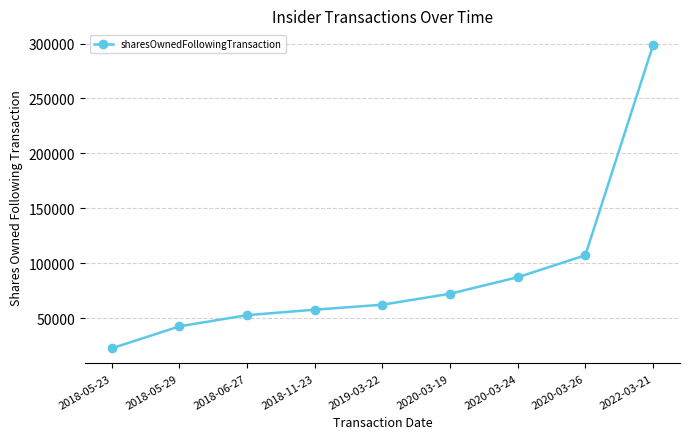

True or false: there are more than 1 points higher than both neighbors.

False